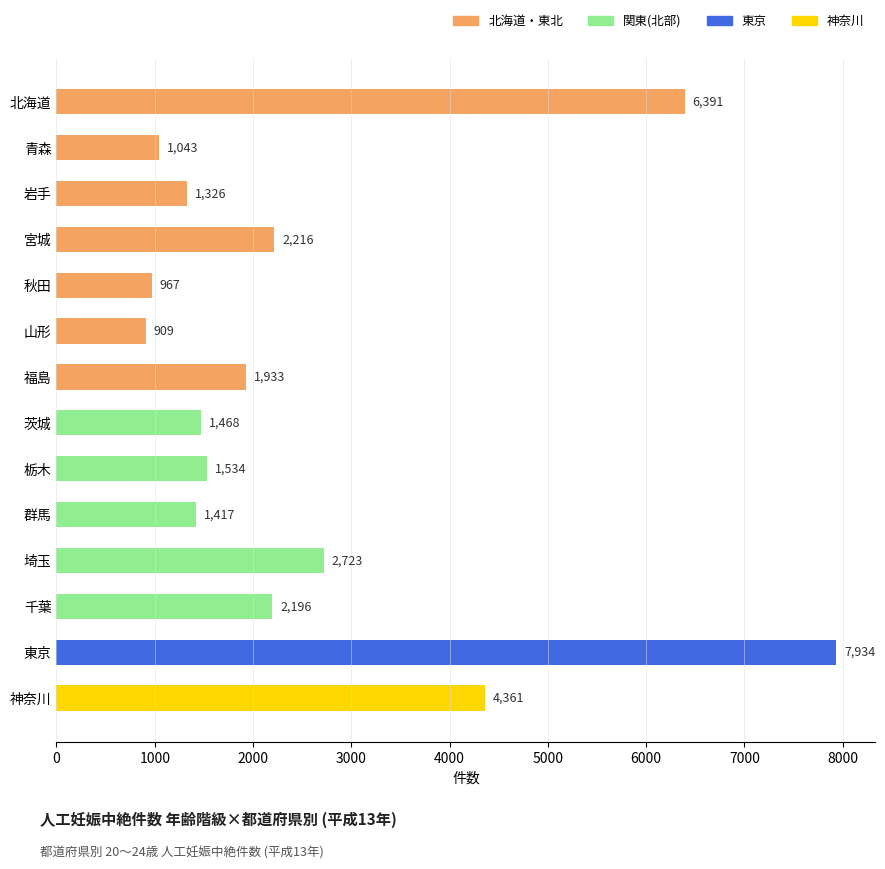

Reading top to bottom, transcribe all the data shown in this chart.

6391	1043	1326	2216	967	909	1933	1468	1534	1417	2723	2196	7934	4361